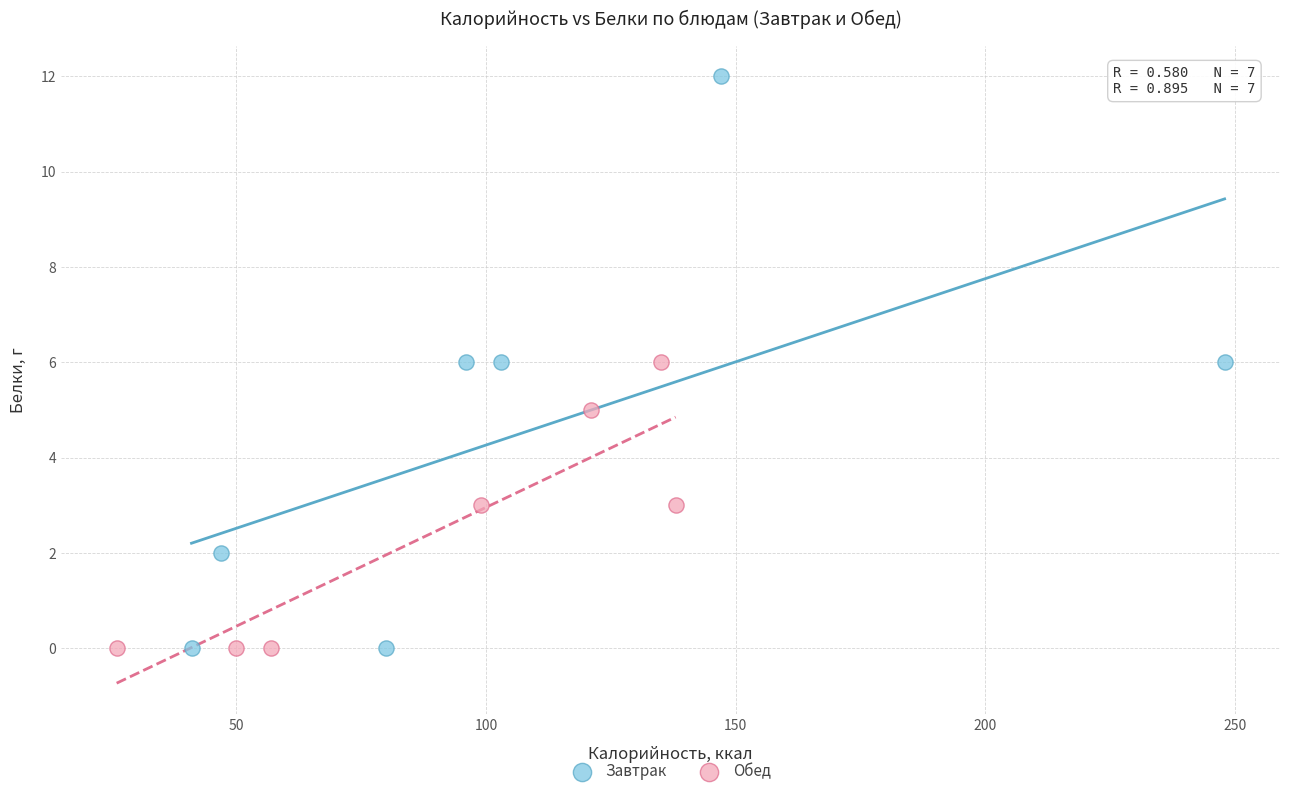

Which series has the largest Y range (max minus min)?

Завтрак